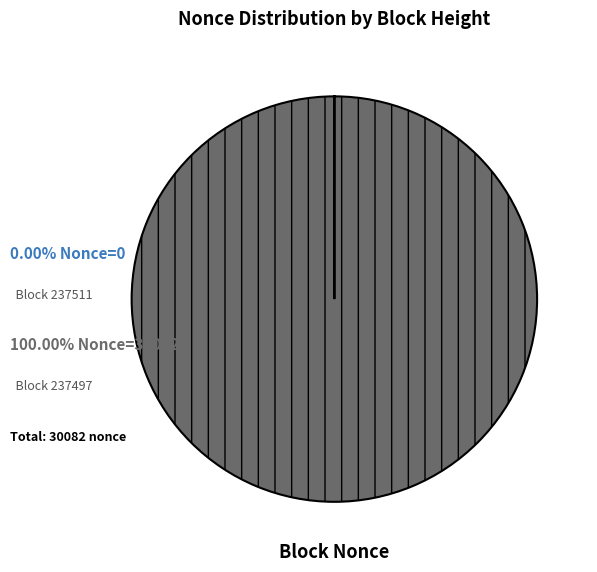

Does any single category account for the majority?

Yes